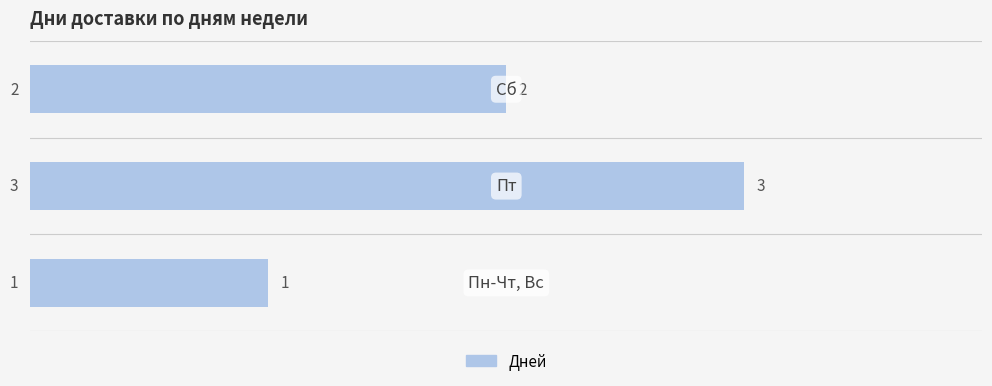

How many values are between 1 and 3?

3